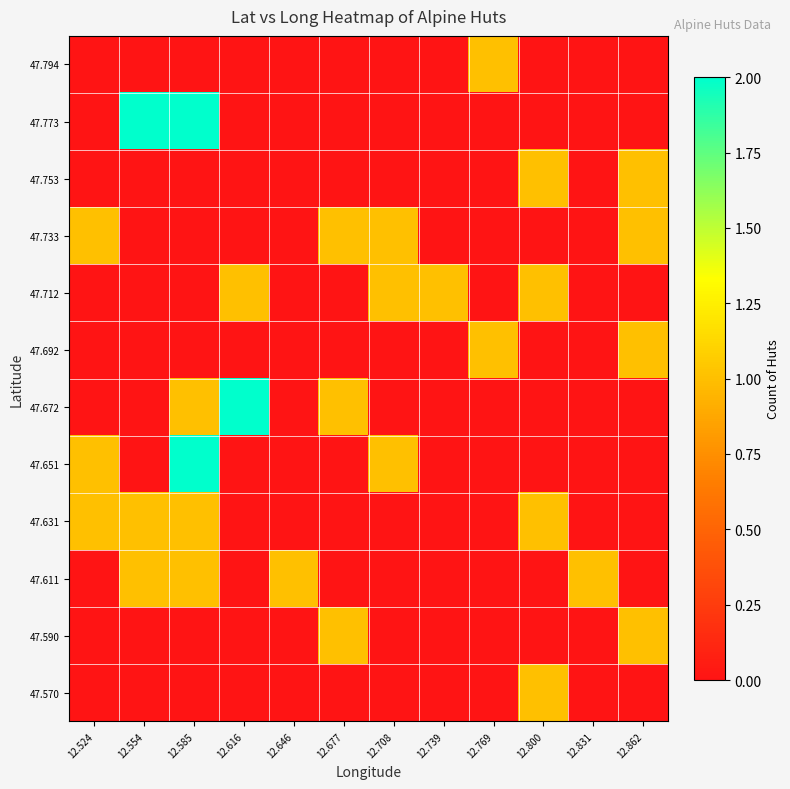

At which category is the sum across all series the highest?

12.585